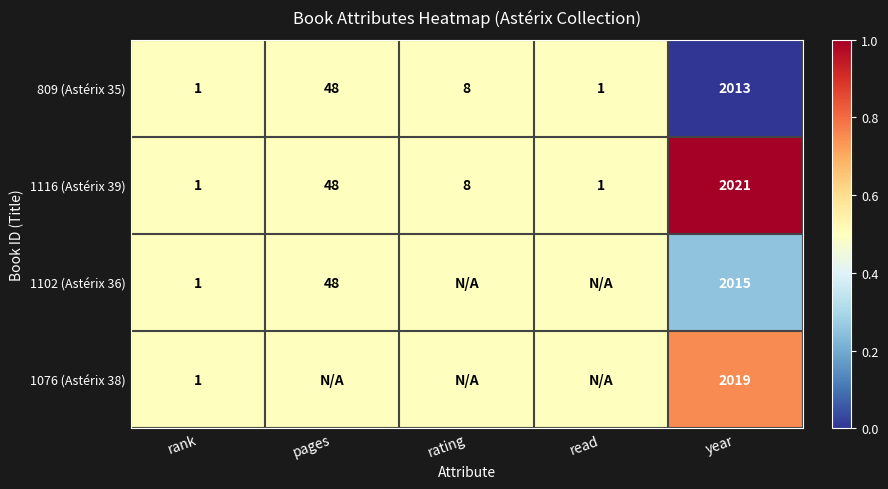

At how many categories does at least one series exceed 0?

5